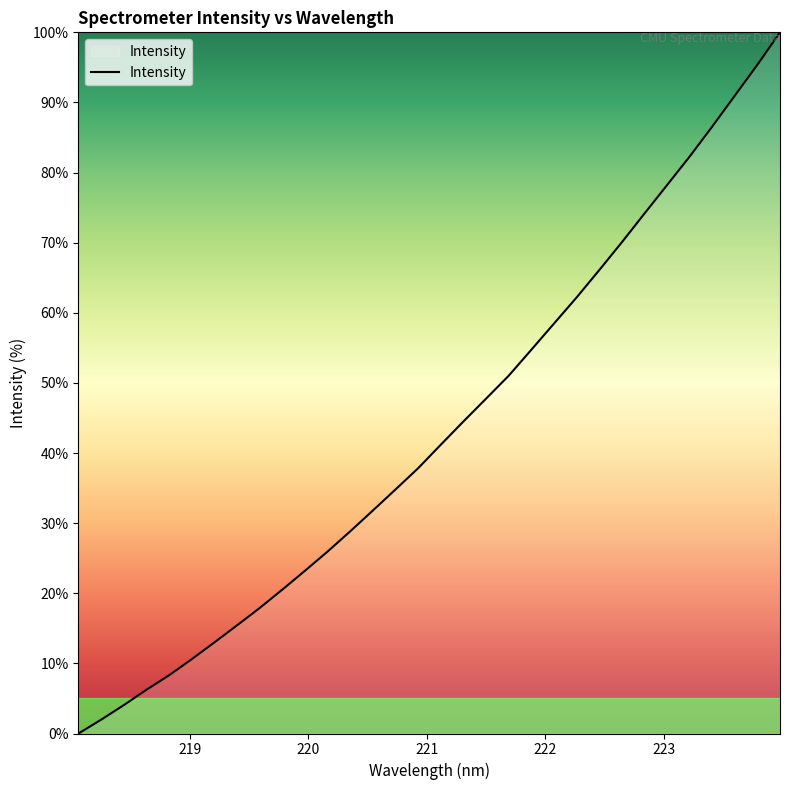

What is the greatest value displayed?

100.0